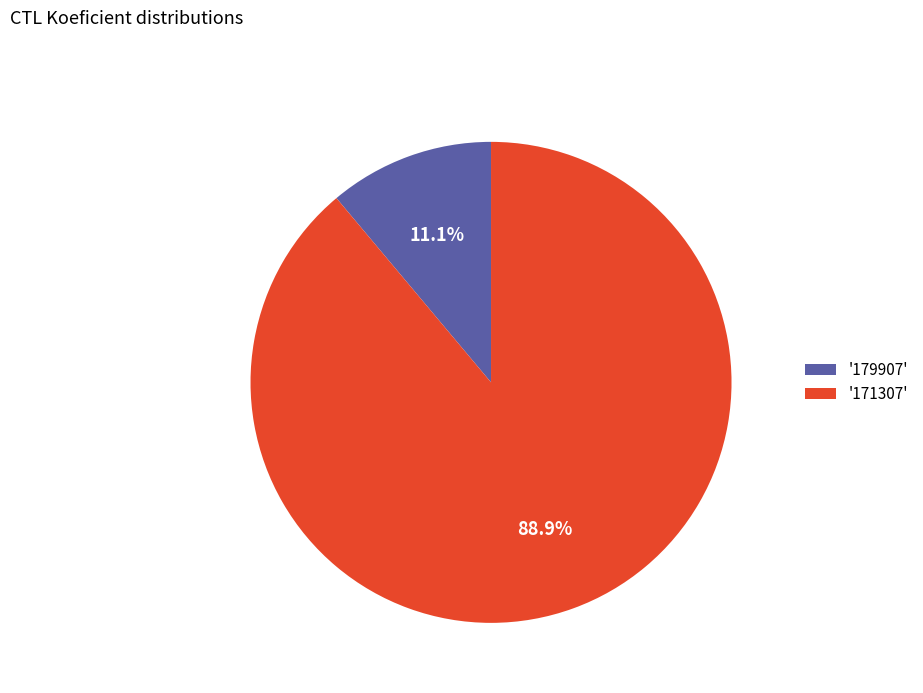

Rank the categories by value from highest to lowest.

'171307', '179907'